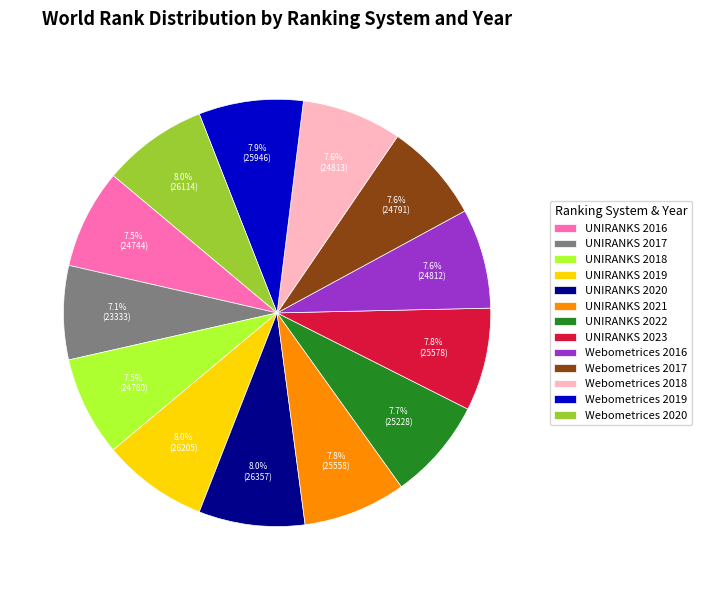

True or false: Webometrices 2016 accounts for 1% of the total.

False